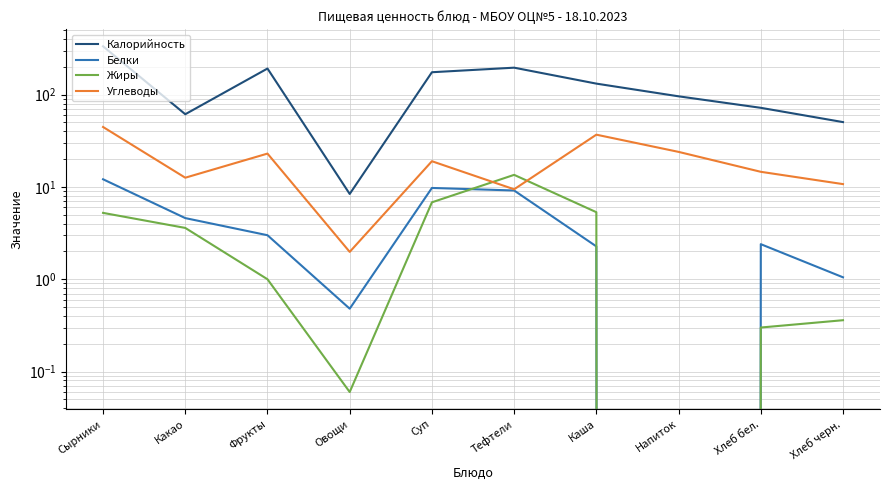

Which series has the largest total across all categories?

Калорийность